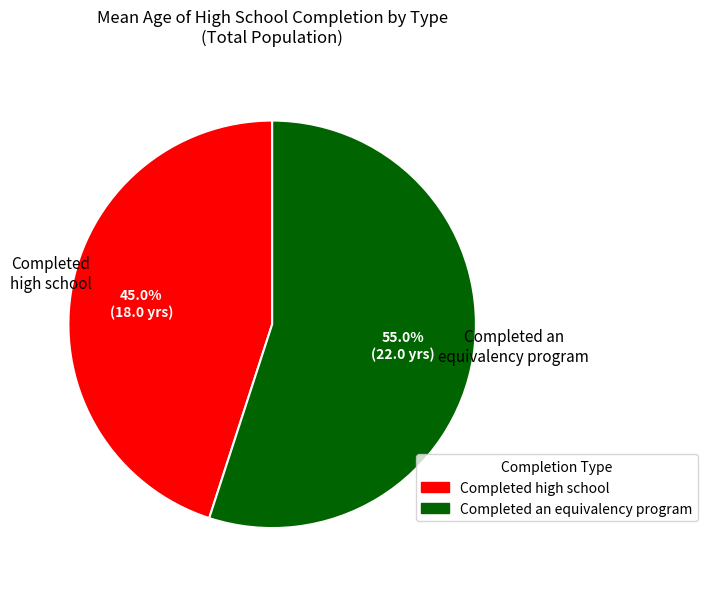

To the nearest percent, what is the combined percentage of Completed high school and Completed an equivalency program?

100%